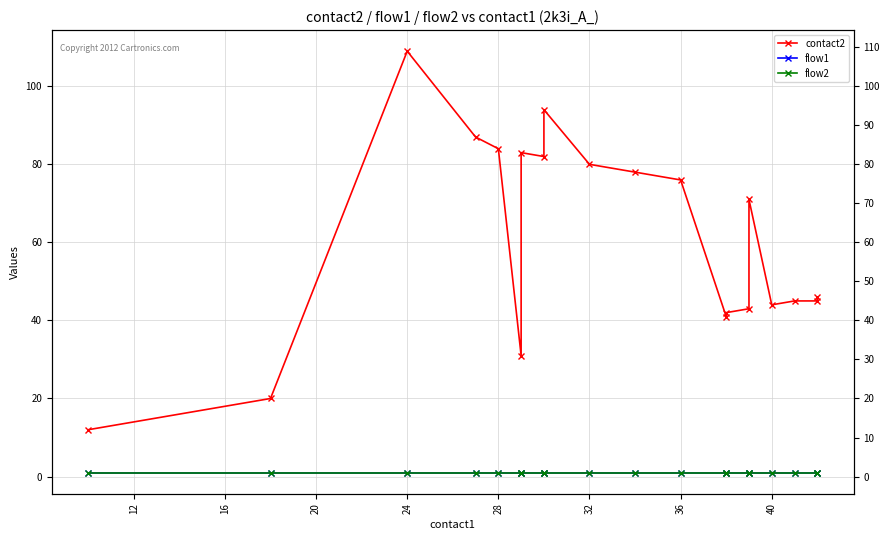

What is the value of the flow2 point at the 16th from the left?

1